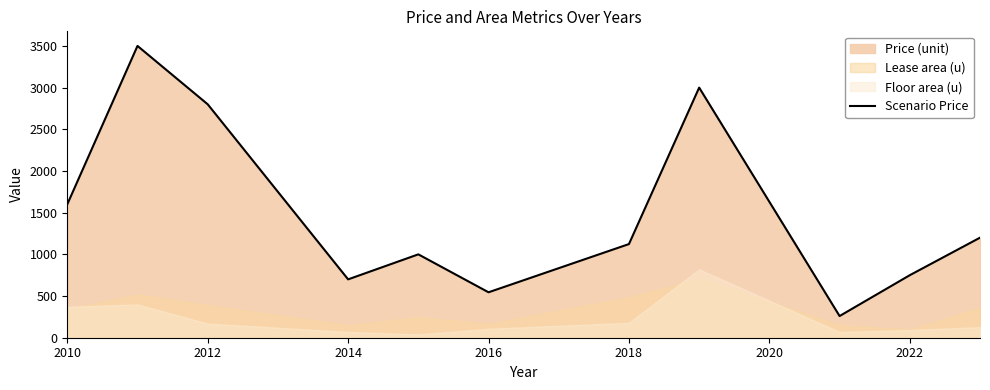

How many lines are shown in the chart?

1